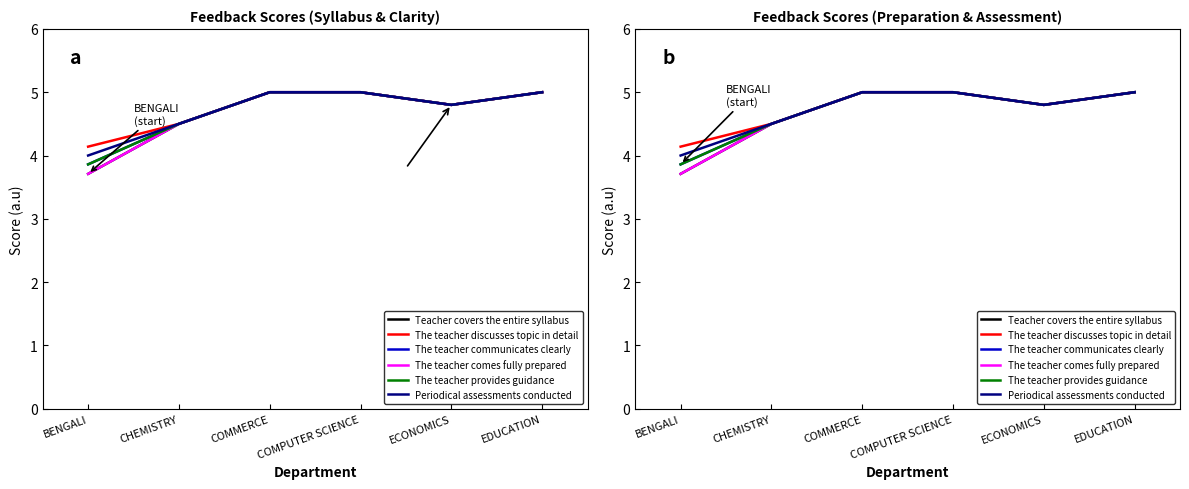

The value of The teacher provides guidance at BENGALI is 3.9. True or false?

True